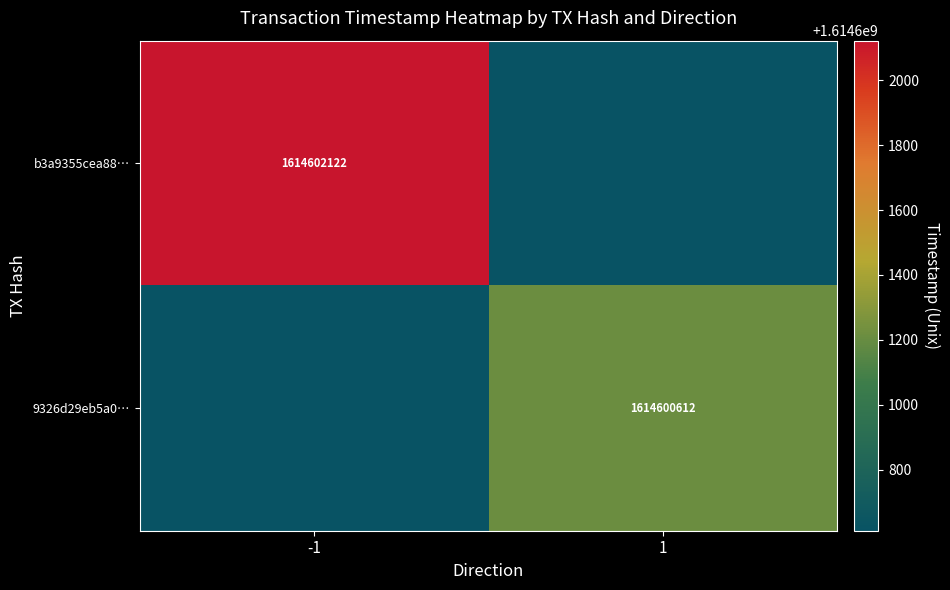

The value of 9326d29eb5a0… at 1 is 1614600612. True or false?

True